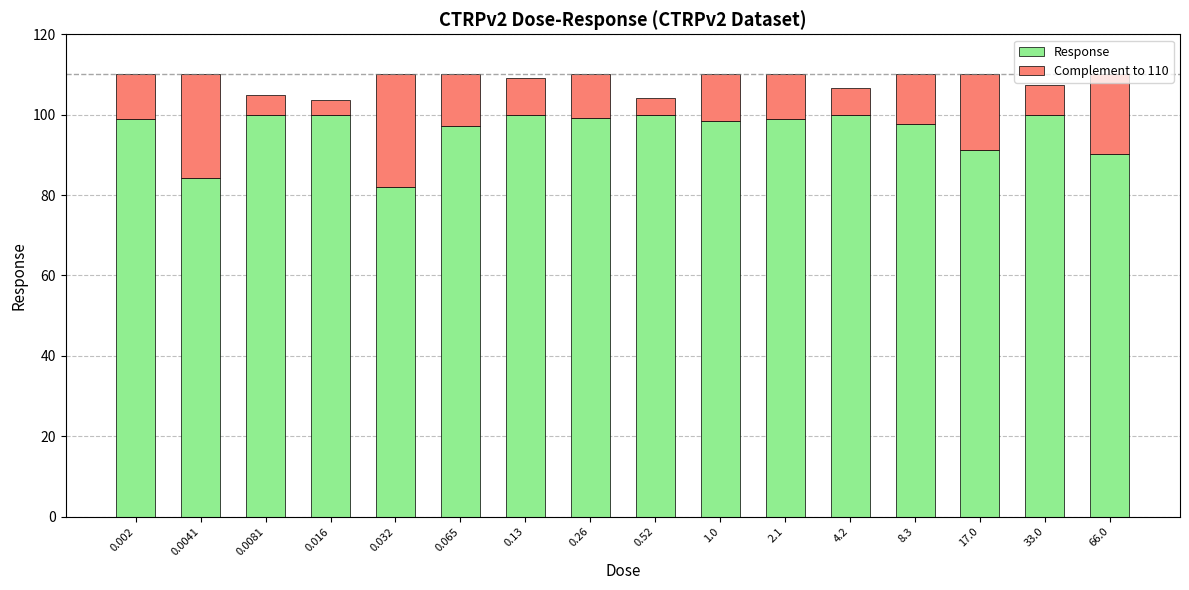

The value of Response at 0.13 is 100.0. True or false?

True